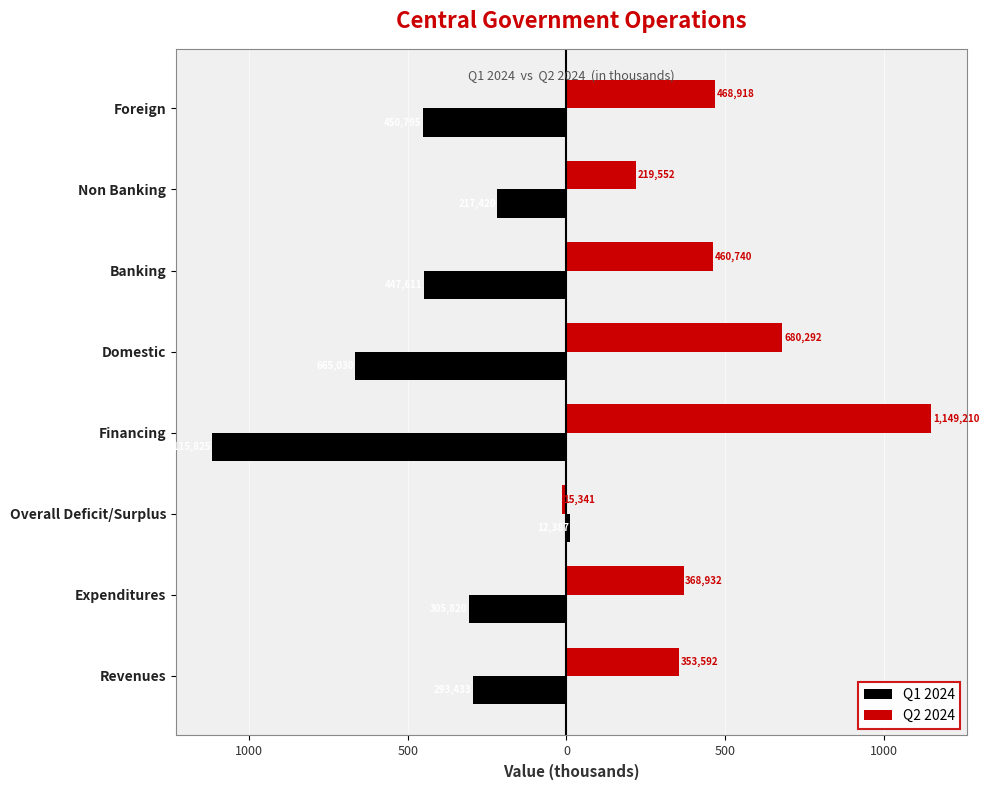

What are all the series names shown in the legend?

Q1 2024, Q2 2024